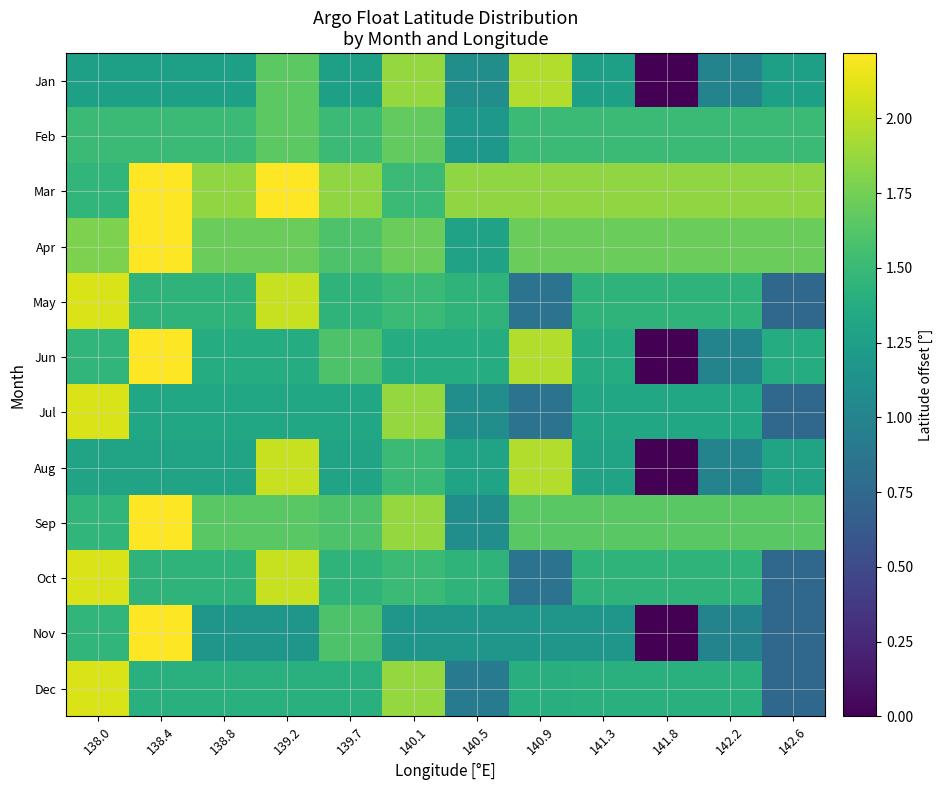

How many data points does each series have?

12